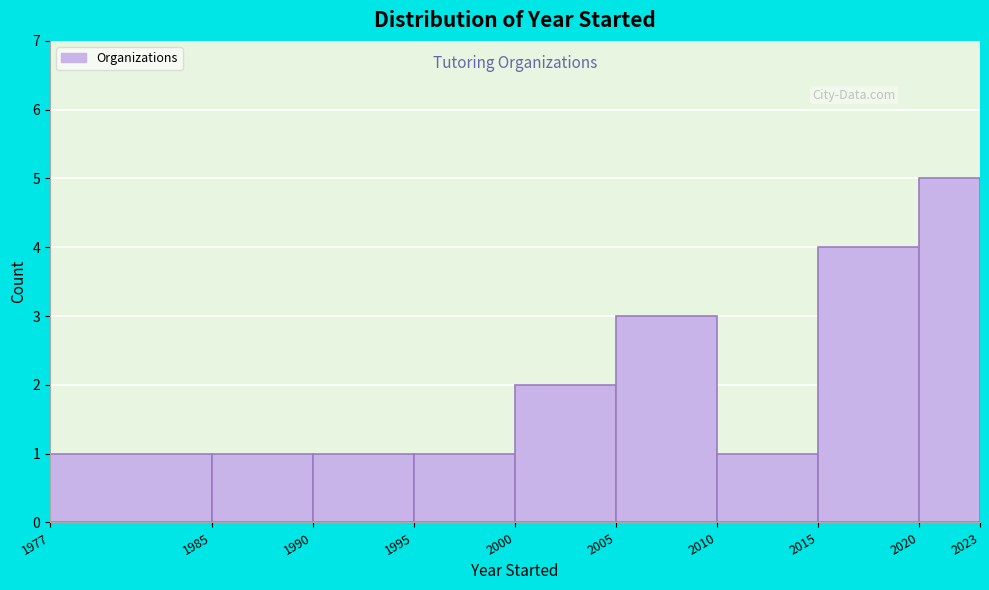

Reading left to right, transcribe this chart: for each bar, give the range it covers on the x-axis and its height. The values are not printed on the chart, so give them approximately, as read against the axis.

1977 to 1985: 1
1985 to 1990: 1
1990 to 1995: 1
1995 to 2000: 1
2000 to 2005: 2
2005 to 2010: 3
2010 to 2015: 1
2015 to 2020: 4
2020 to 2023: 5